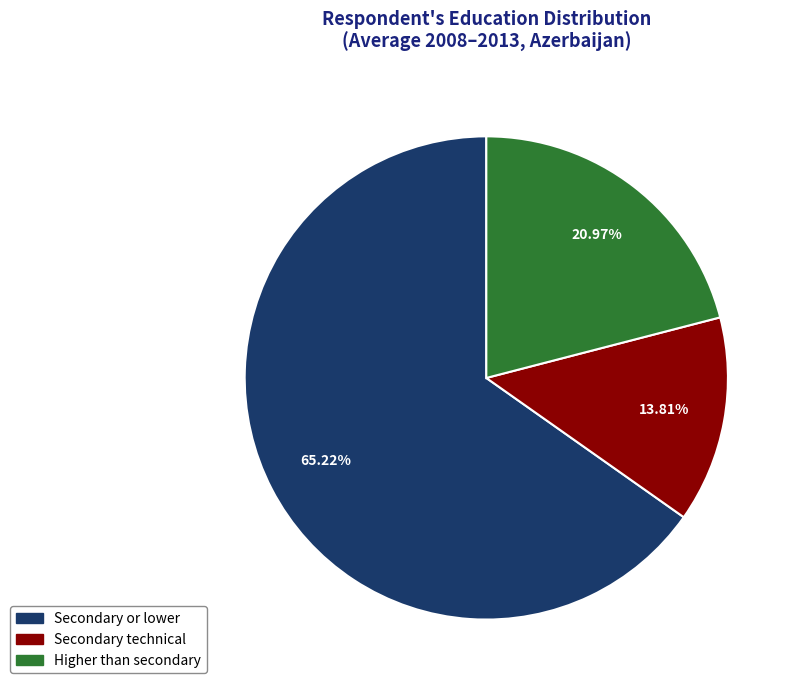

Is there any slice that represents more than half of the pie?

Yes